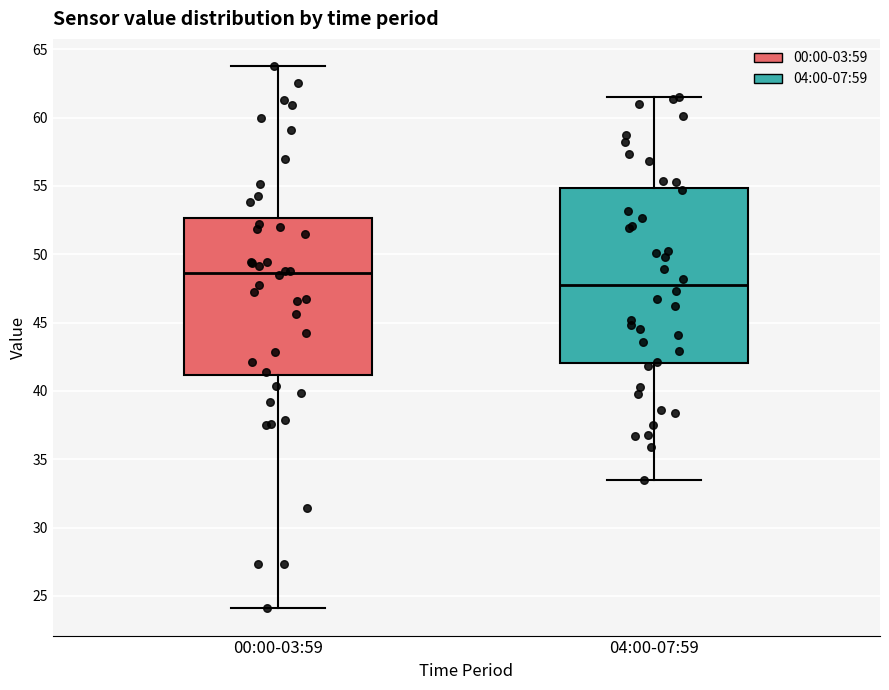

Comparing the boxes themselves (not the whiskers), which one is the tallest?

04:00-07:59